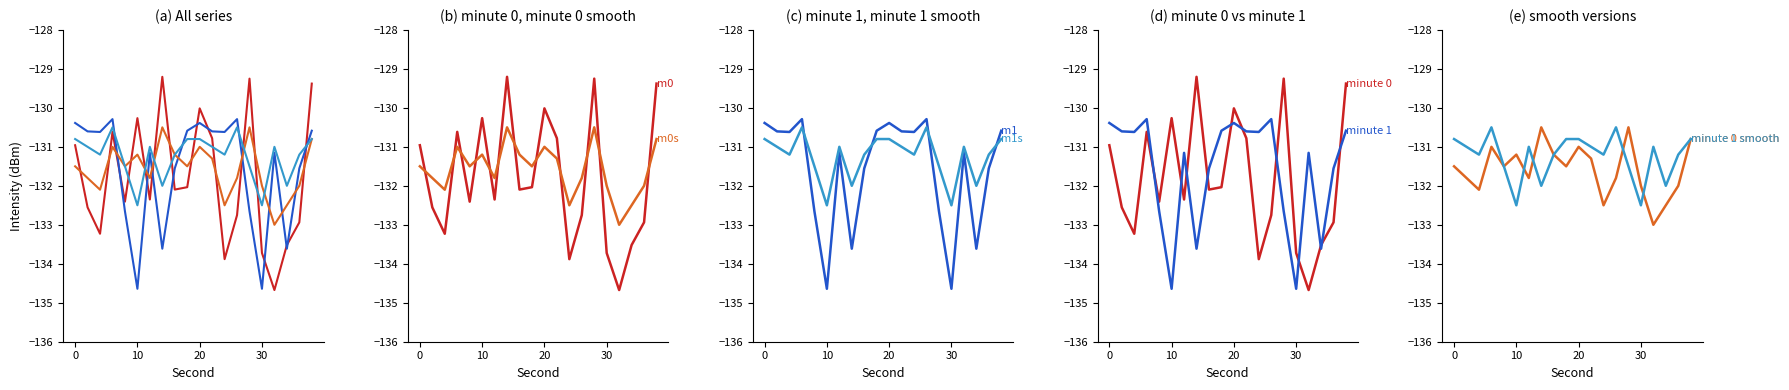

What is the sum of all minute 1 smooth values?

-2625.0